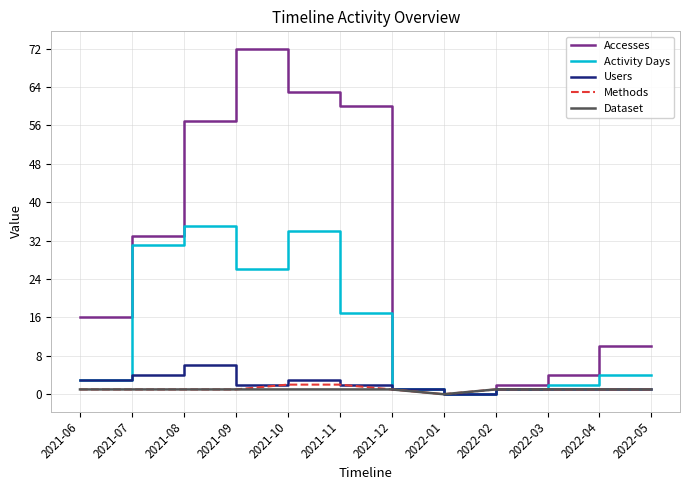

At which label is Accesses closest to 36?

2021-07